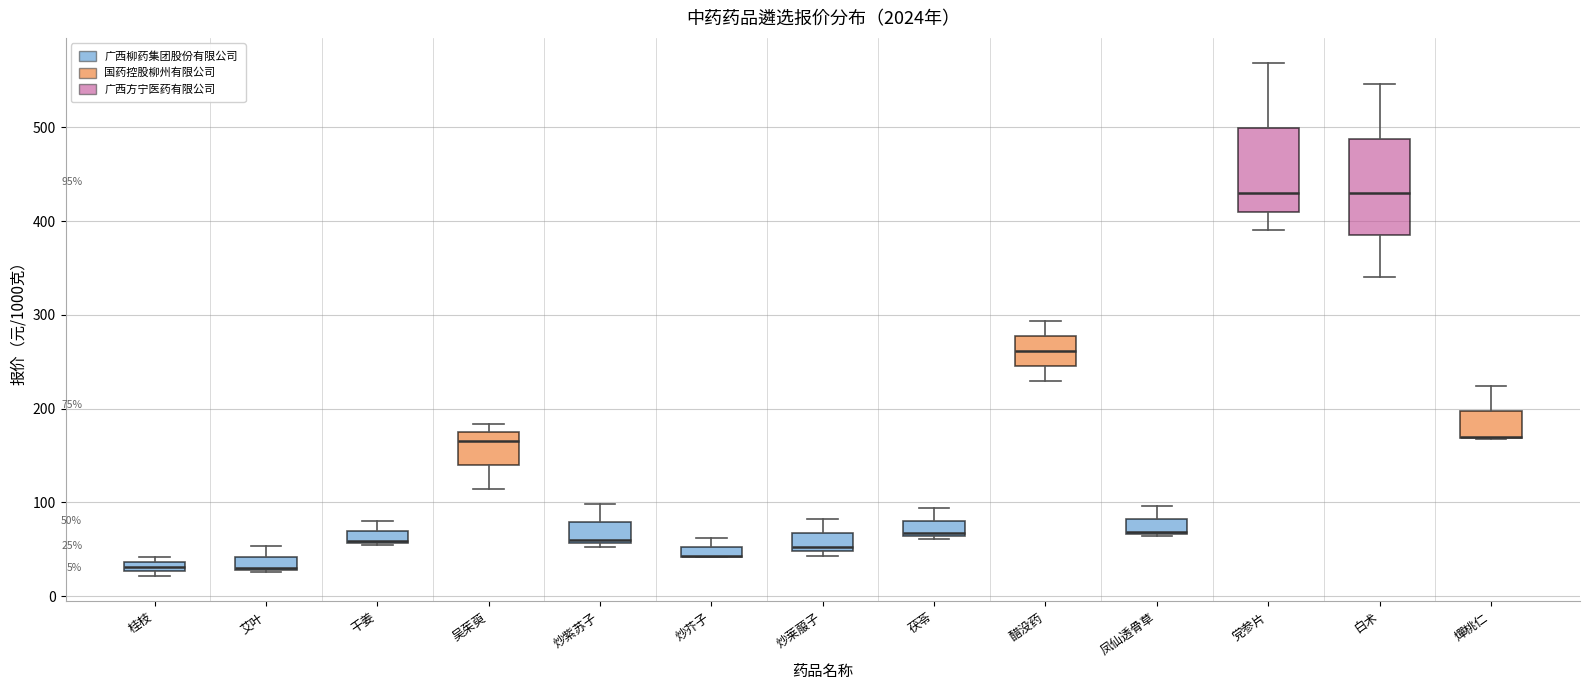

Which box is the tallest, from its lower edge to its upper edge?

白术